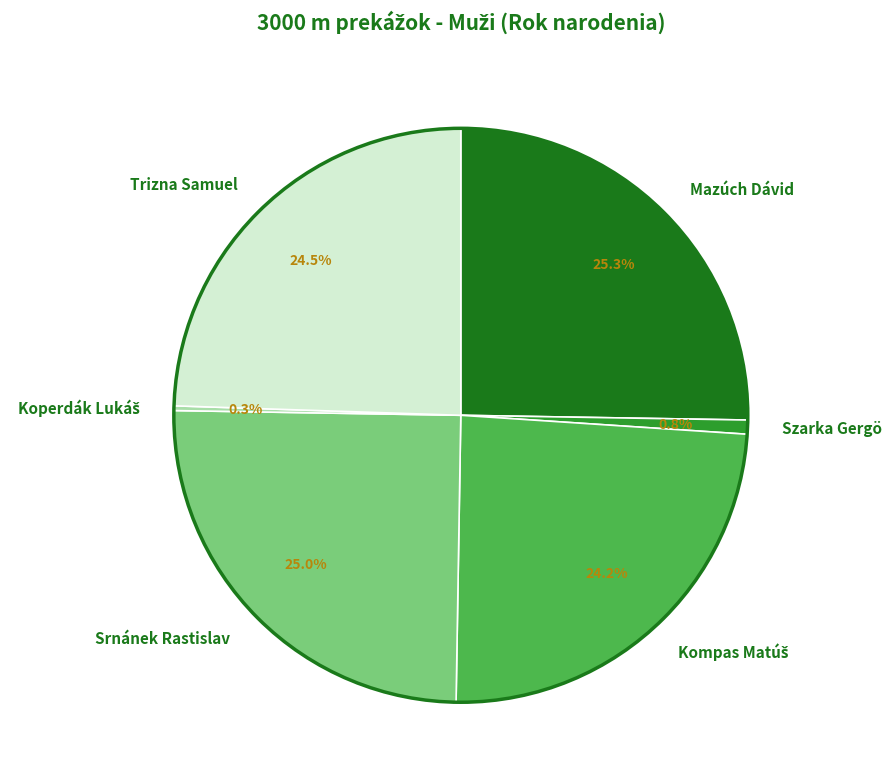

How much of the chart is everything except Szarka Gergö?

99.2%